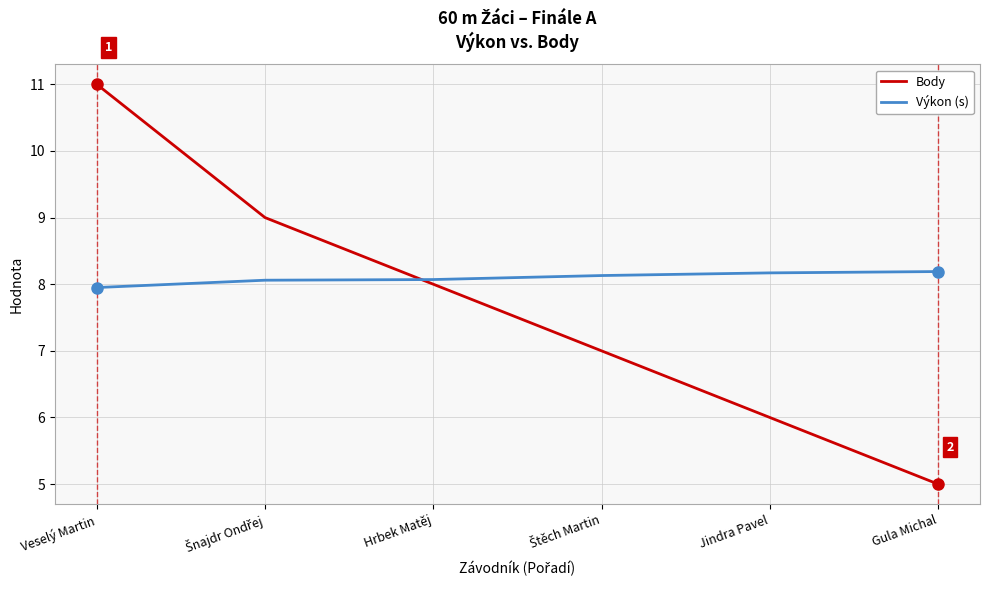

Which series has the largest total across all categories?

Výkon (s)